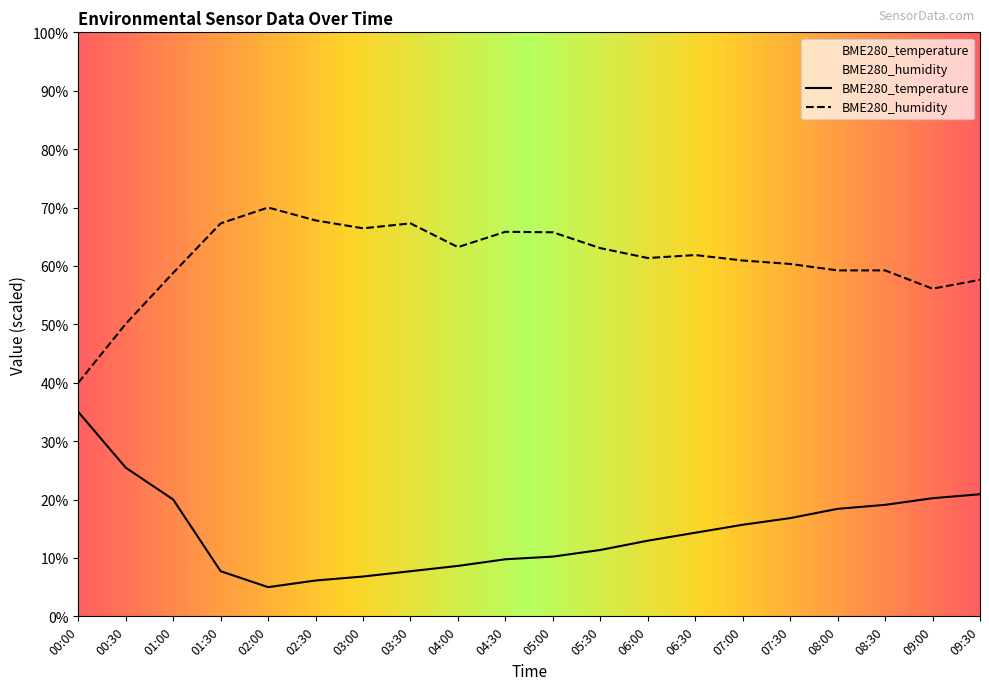

Reading left to right, extract all data points from this chart.

BME280_temperature: 00:00=35.0	00:30=25.5	01:00=20.0	01:30=7.7	02:00=5.0	02:30=6.1	03:00=6.8	03:30=7.7	04:00=8.6	04:30=9.8	05:00=10.2	05:30=11.4	06:00=13.0	06:30=14.3	07:00=15.7	07:30=16.8	08:00=18.4	08:30=19.1	09:00=20.2	09:30=20.9
BME280_humidity: 00:00=40.0	00:30=50.1	01:00=58.8	01:30=67.3	02:00=70.0	02:30=67.8	03:00=66.4	03:30=67.3	04:00=63.2	04:30=65.8	05:00=65.8	05:30=63.1	06:00=61.4	06:30=61.9	07:00=60.9	07:30=60.3	08:00=59.2	08:30=59.2	09:00=56.1	09:30=57.6